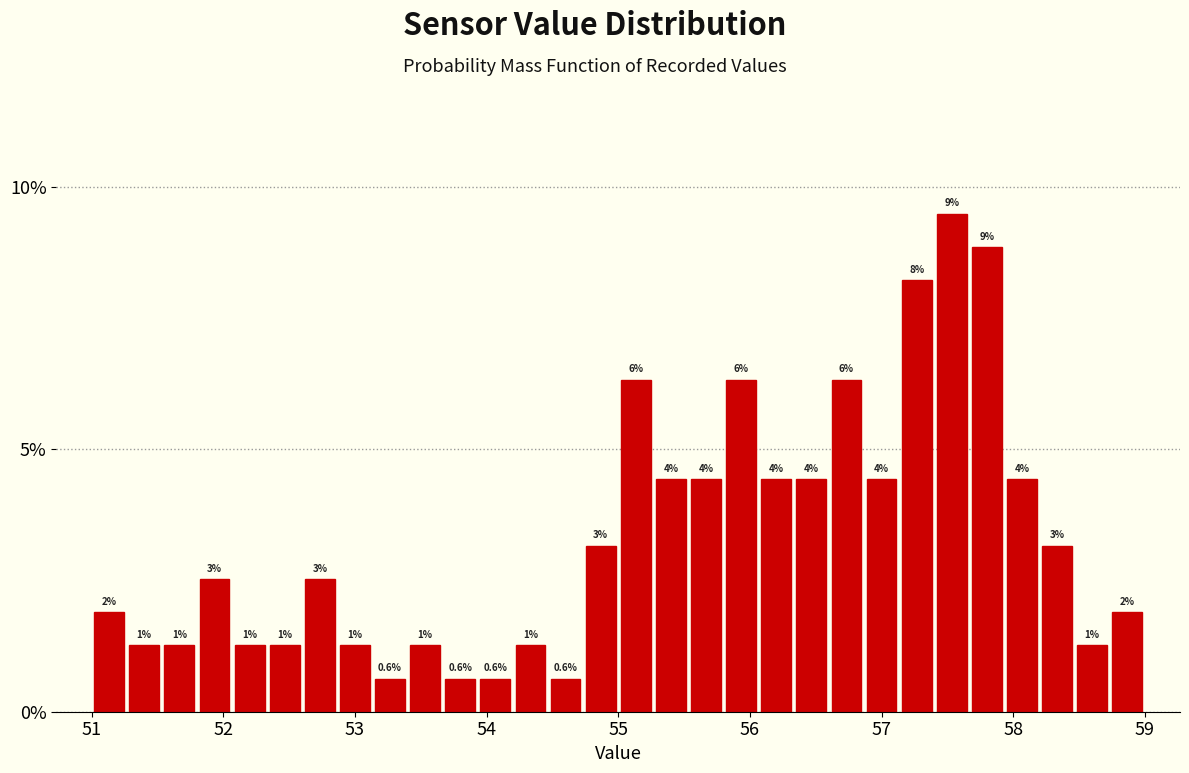

Read against the x-axis, roughly where is the centre of the tallest bar?

57.5